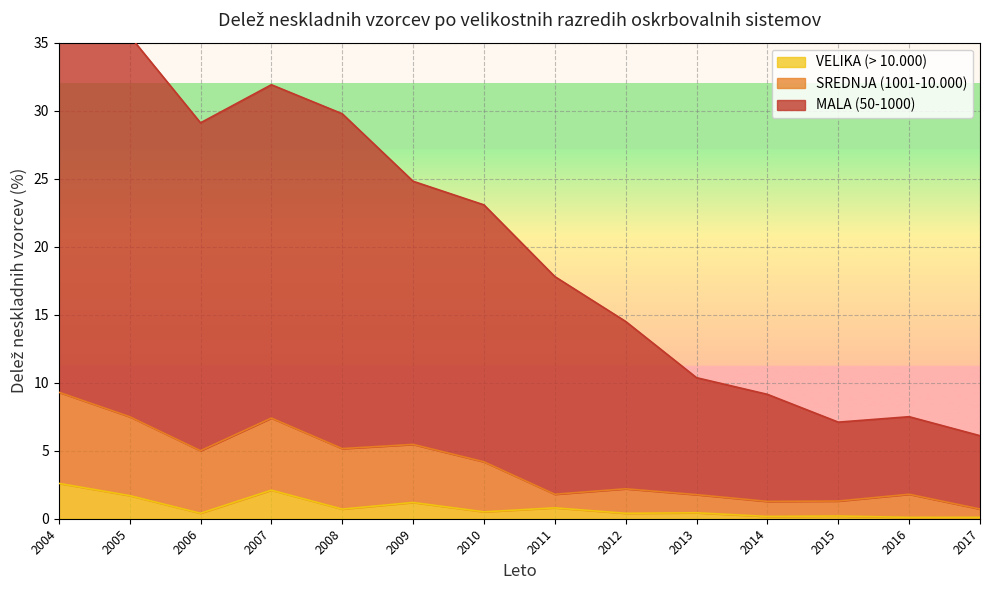

Rank the series at 2009 from highest to lowest value.

MALA (50-1000), SREDNJA (1001-10.000), VELIKA (> 10.000)